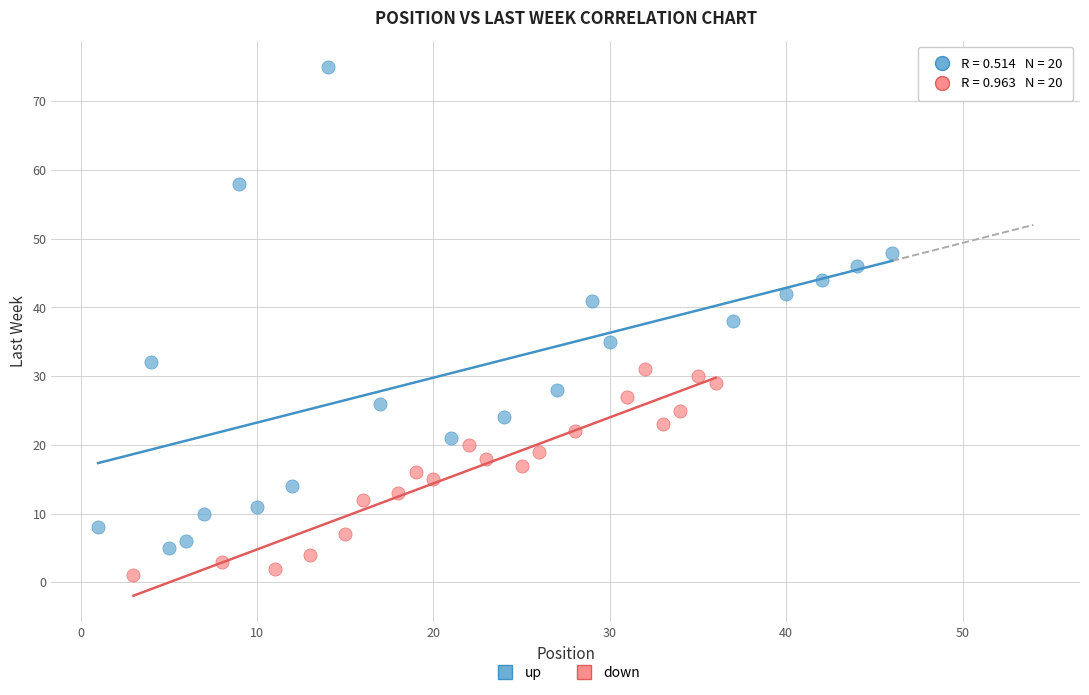

Which series has the largest Y range (max minus min)?

up